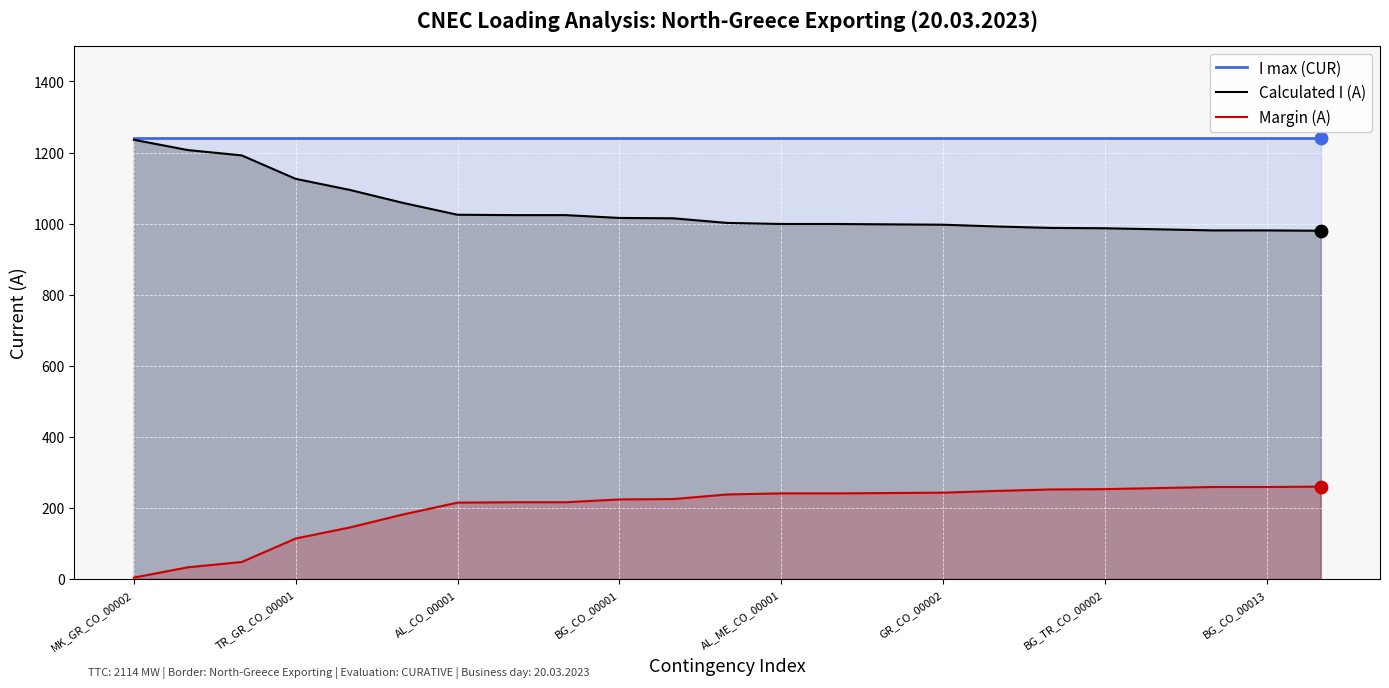

At which category is the sum across all series the highest?

MK_GR_CO_00002